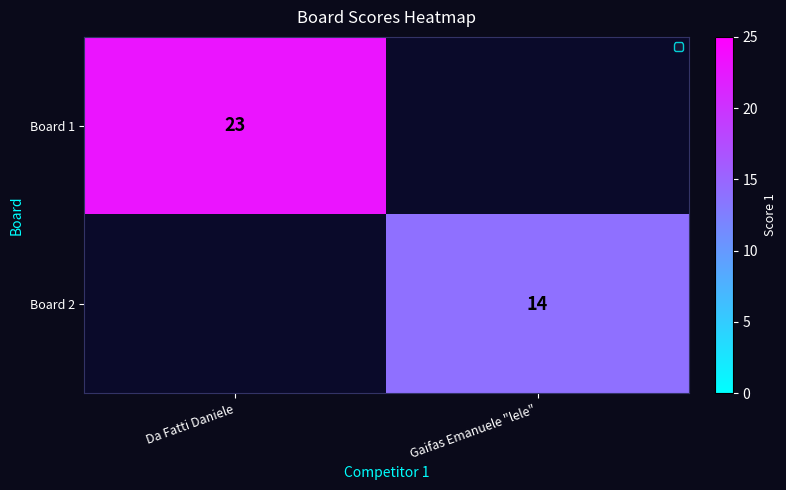

How many data points does each series have?

2